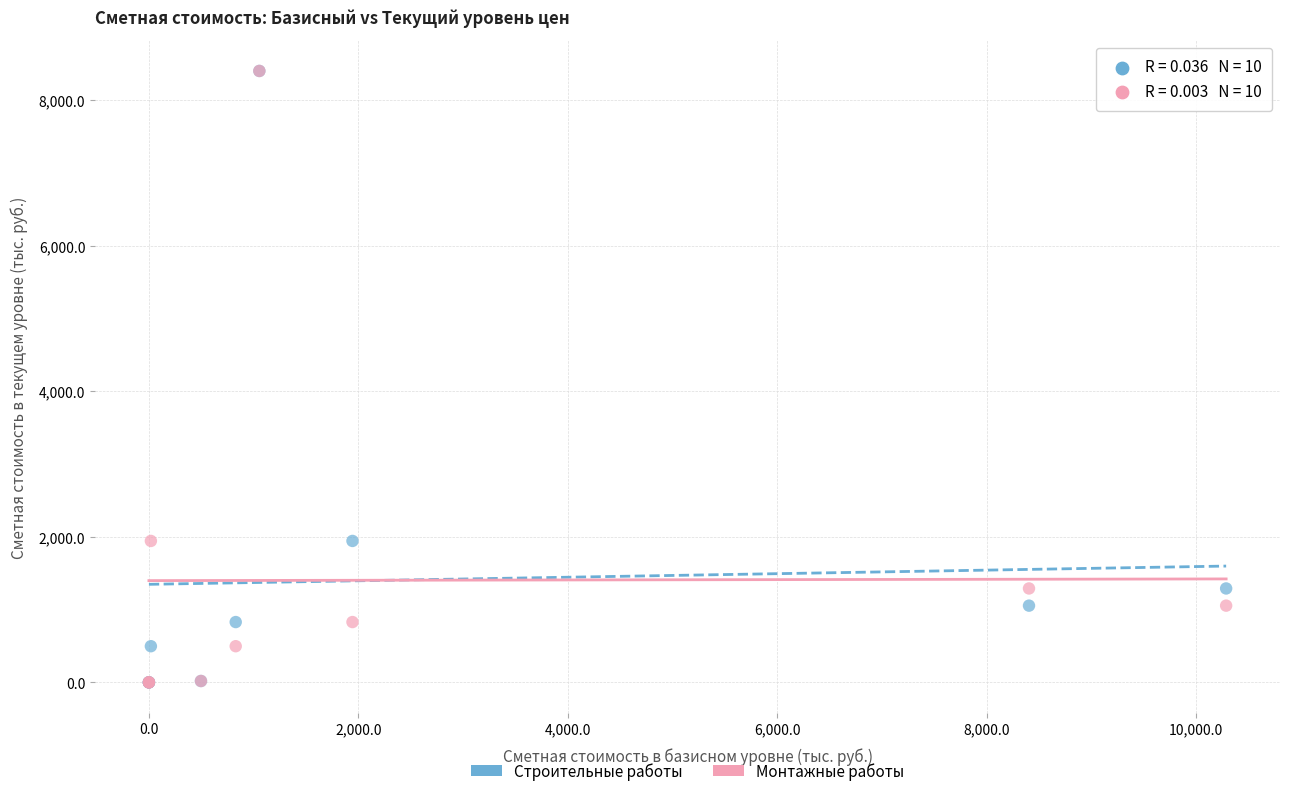

What are all the series names shown in the legend?

Строительные работы, Монтажные работы